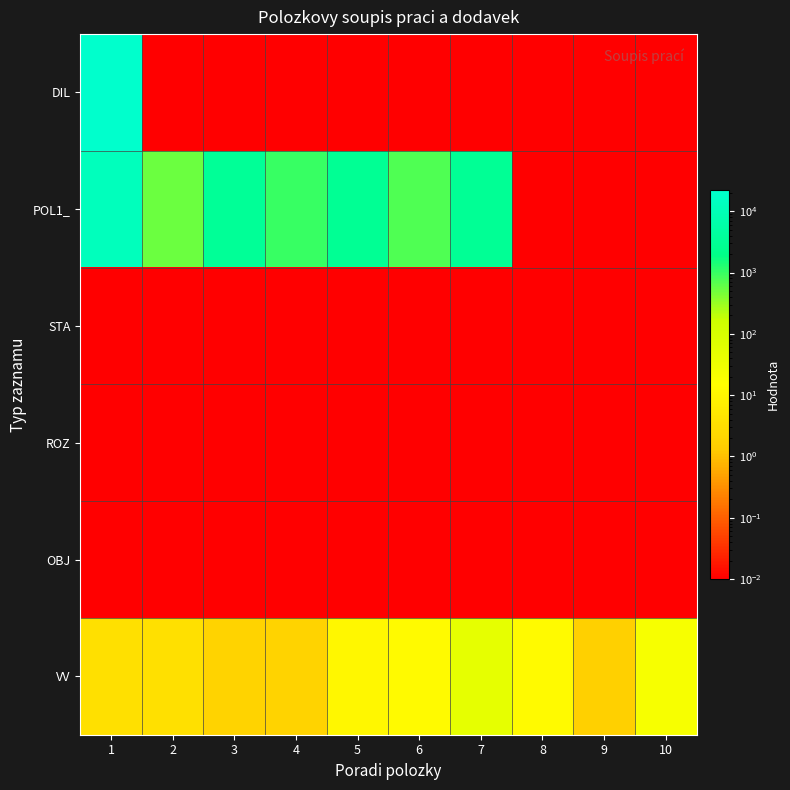

Count the number of data series in this chart.

6